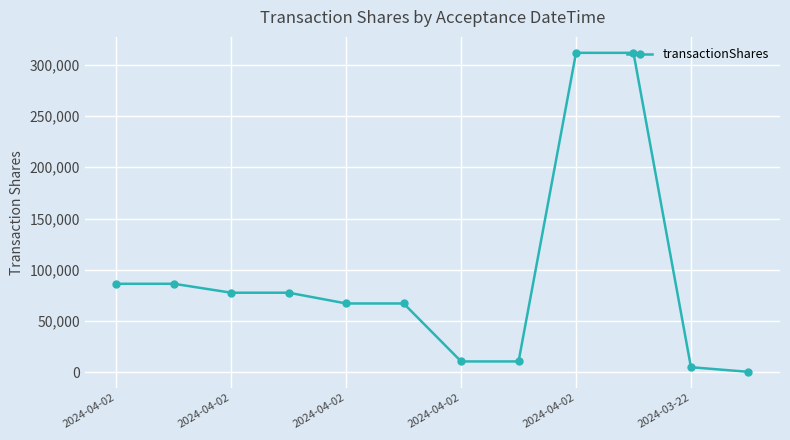

What is the maximum value shown in the chart?

311627